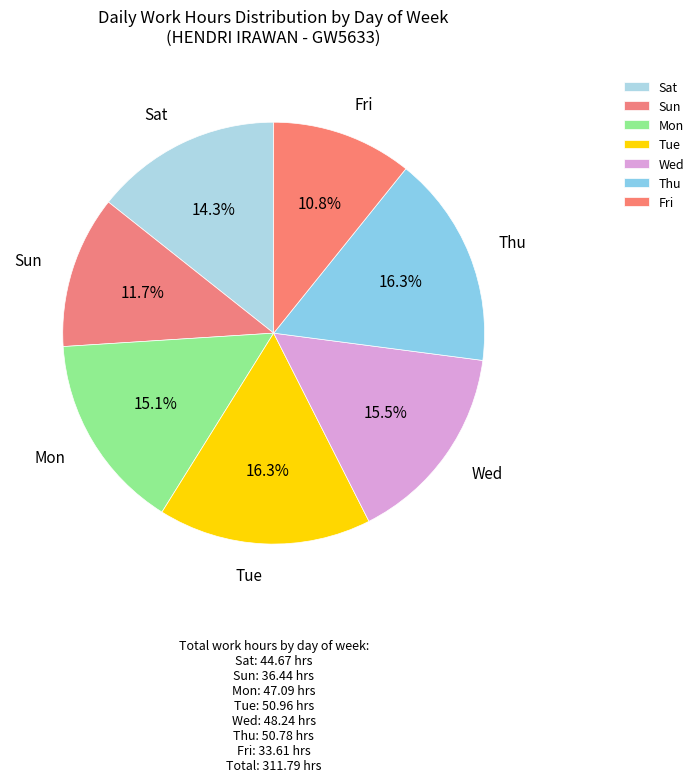

What is the ratio of the value at Thu to the value at Wed?

1.1